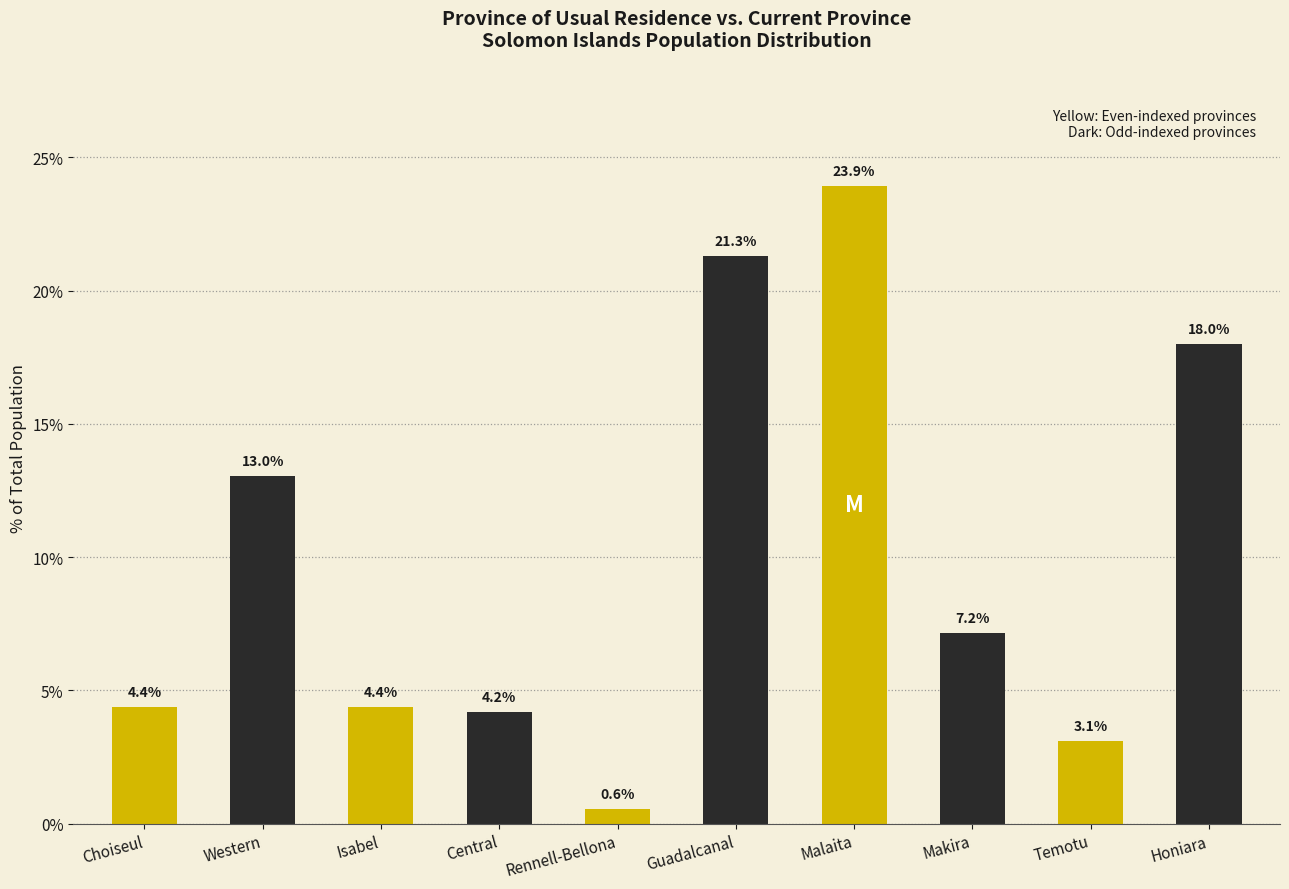

How many distinct data groups are displayed?

1